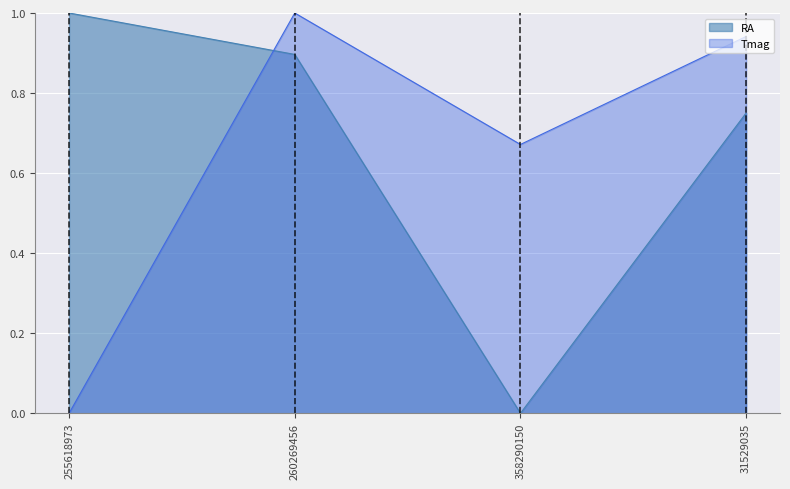

How many data points does each series have?

4